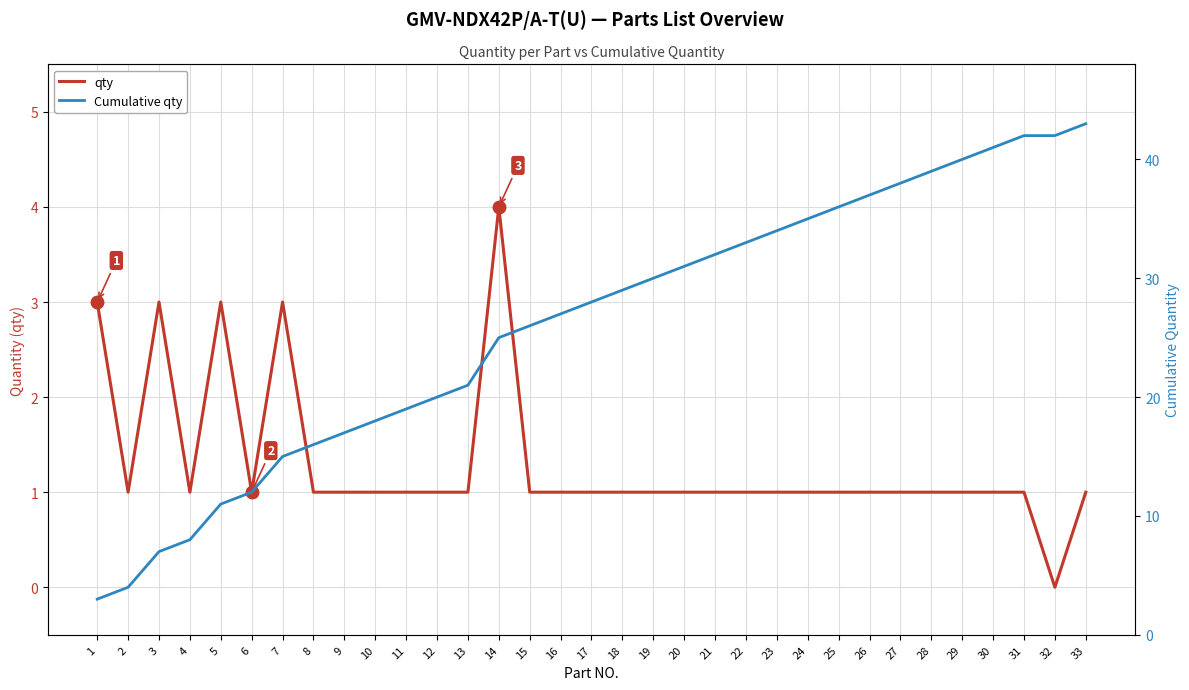

Read the Cumulative qty value at 11.

19